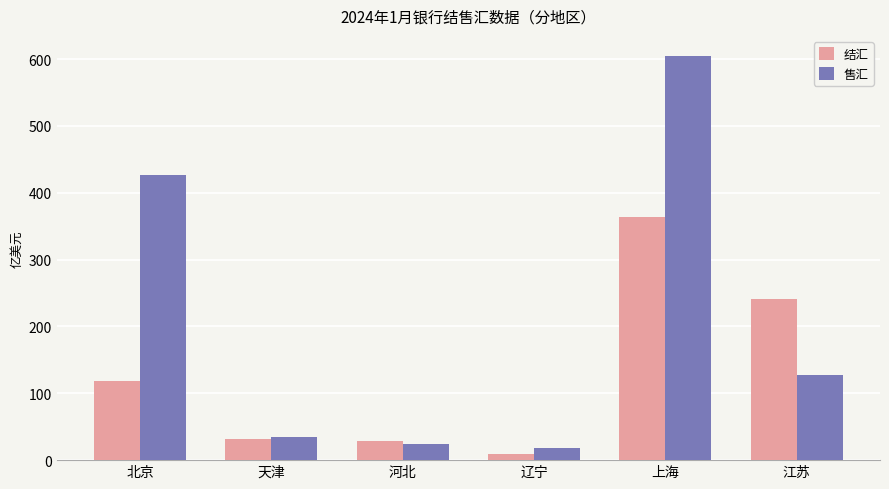

Which series has the largest total across all categories?

售汇